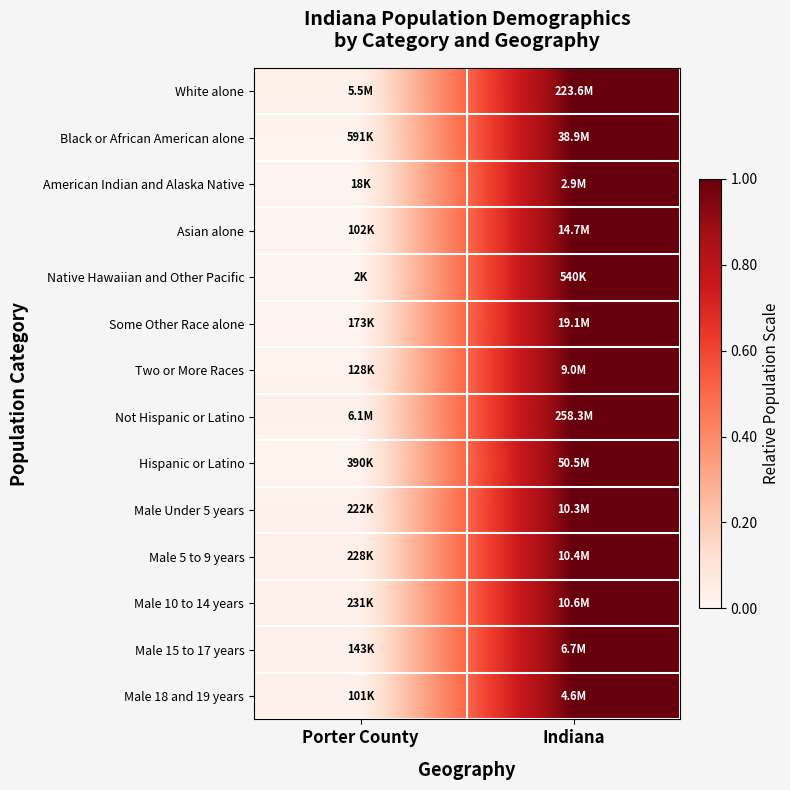

Reading left to right, transcribe all the data shown in this chart.

White alone: Porter County=0.0	Indiana=1.0
Black or African American alone: Porter County=0.0	Indiana=1.0
American Indian and Alaska Native: Porter County=0.0	Indiana=1.0
Asian alone: Porter County=0.0	Indiana=1.0
Native Hawaiian and Other Pacific: Porter County=0.0	Indiana=1.0
Some Other Race alone: Porter County=0.0	Indiana=1.0
Two or More Races: Porter County=0.0	Indiana=1.0
Not Hispanic or Latino: Porter County=0.0	Indiana=1.0
Hispanic or Latino: Porter County=0.0	Indiana=1.0
Male Under 5 years: Porter County=0.0	Indiana=1.0
Male 5 to 9 years: Porter County=0.0	Indiana=1.0
Male 10 to 14 years: Porter County=0.0	Indiana=1.0
Male 15 to 17 years: Porter County=0.0	Indiana=1.0
Male 18 and 19 years: Porter County=0.0	Indiana=1.0